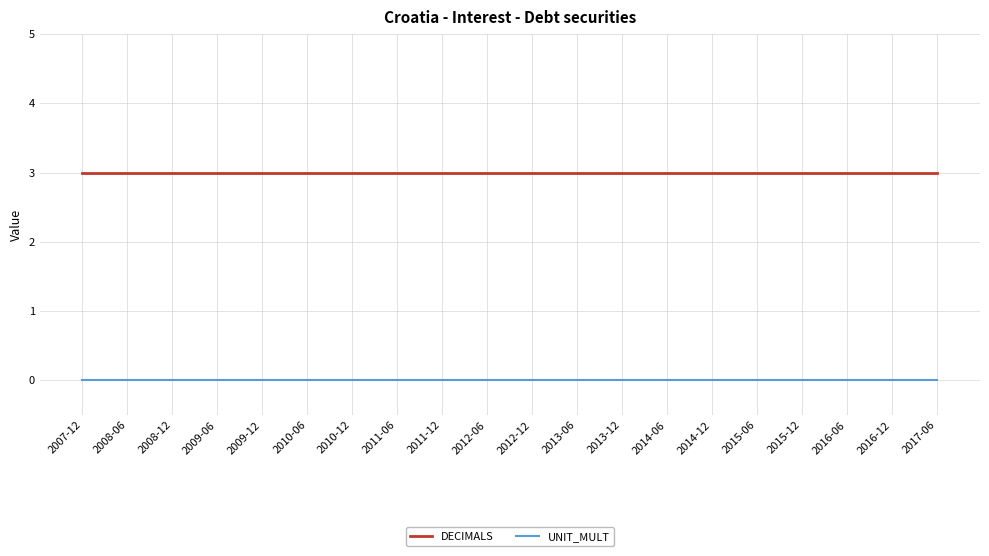

Reading right to left, list all the values displayed in this chart.

DECIMALS: 3	3	3	3	3	3	3	3	3	3	3	3	3	3	3	3	3	3	3	3
UNIT_MULT: 0	0	0	0	0	0	0	0	0	0	0	0	0	0	0	0	0	0	0	0